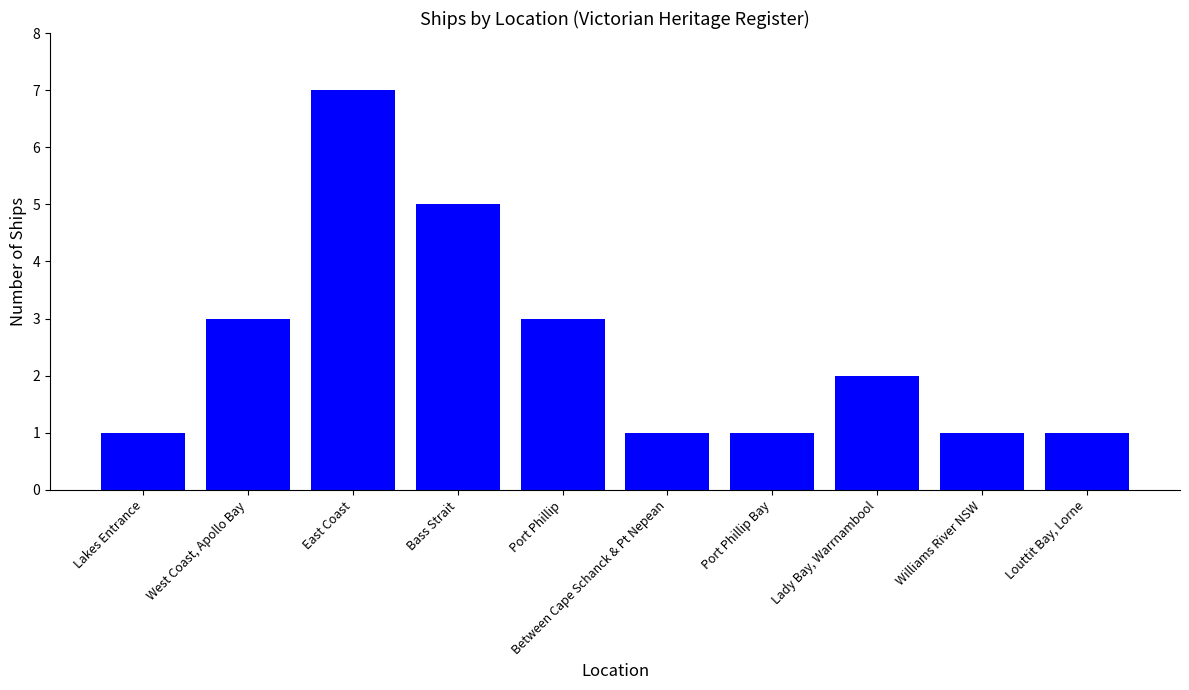

What is the smallest value displayed?

1